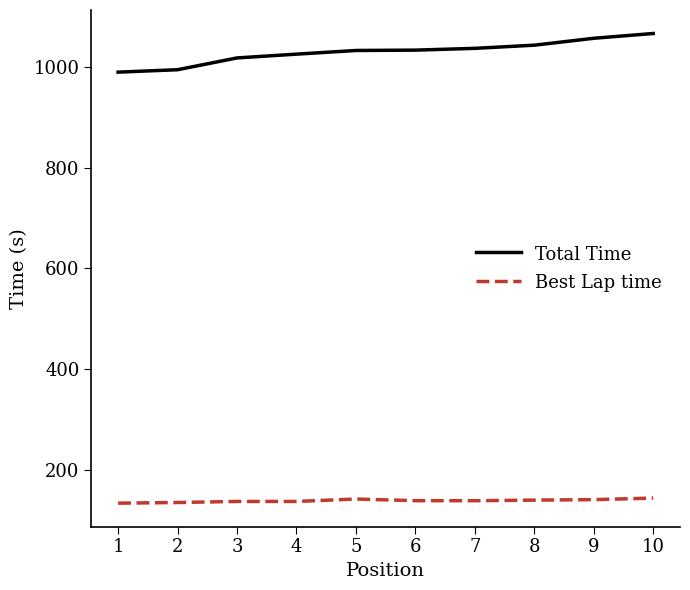

What is the maximum value for Best Lap time?

144.5